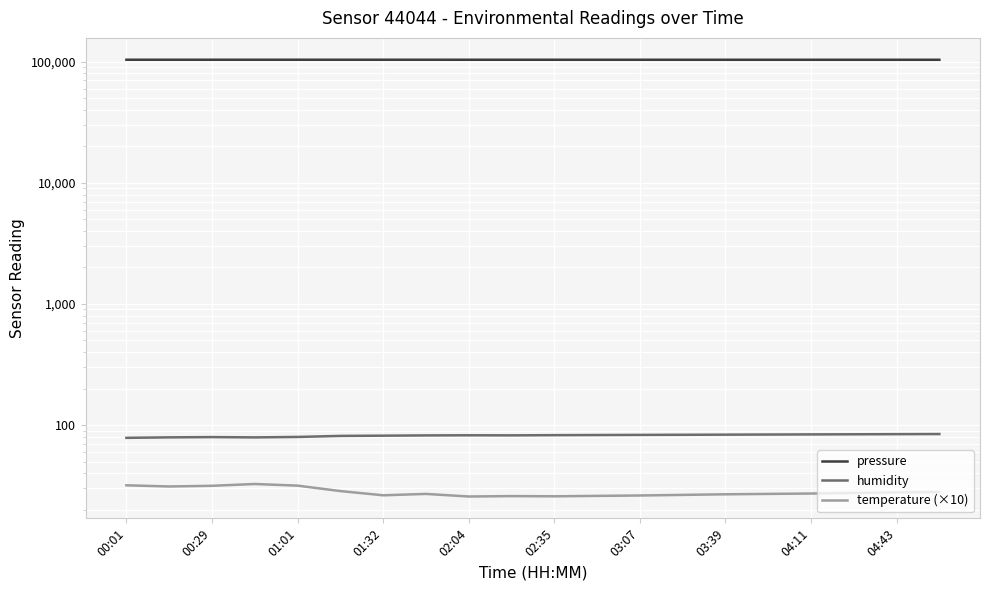

Where does the temperature (×10) series first go above 27?

00:01